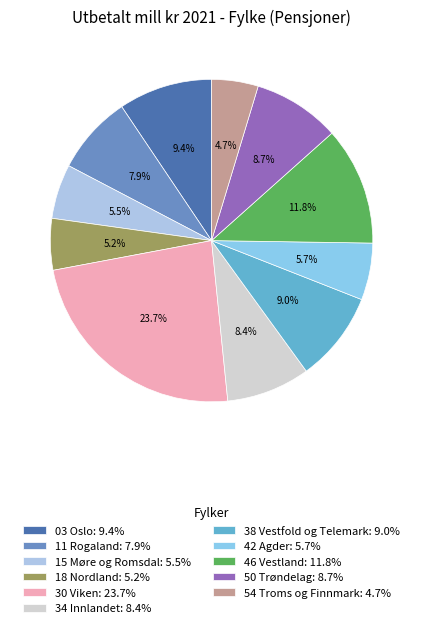

What is the total percentage of 03 Oslo and 15 Møre og Romsdal?

14.9%